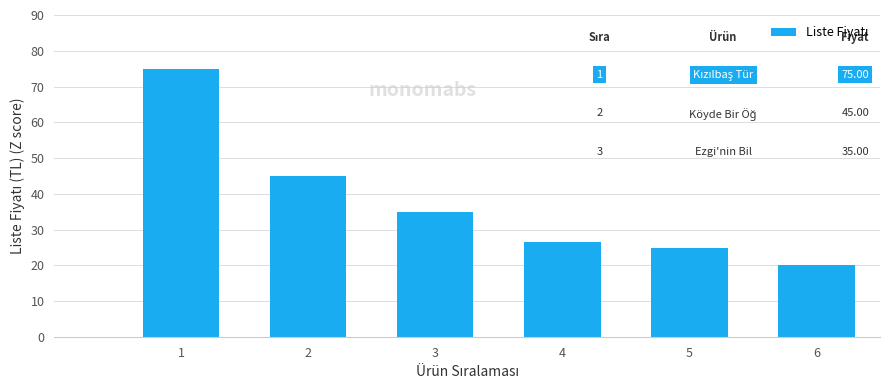

Where does the data first go above 35?

1